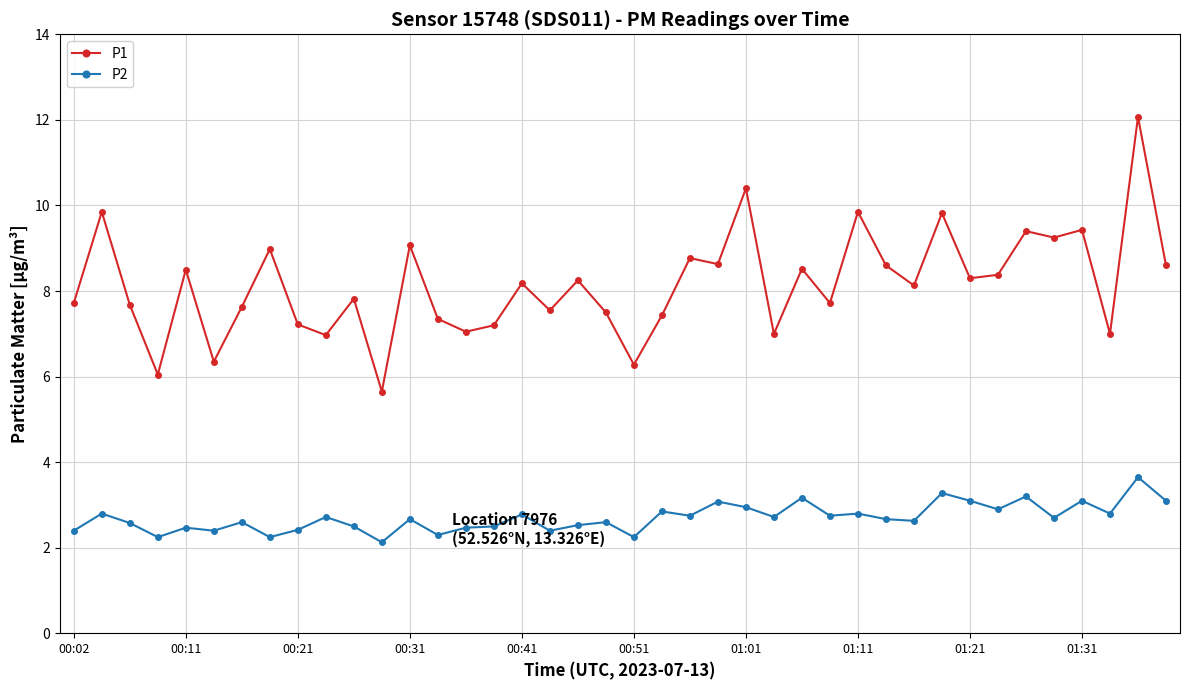

Which series has the widest spread of values?

P1